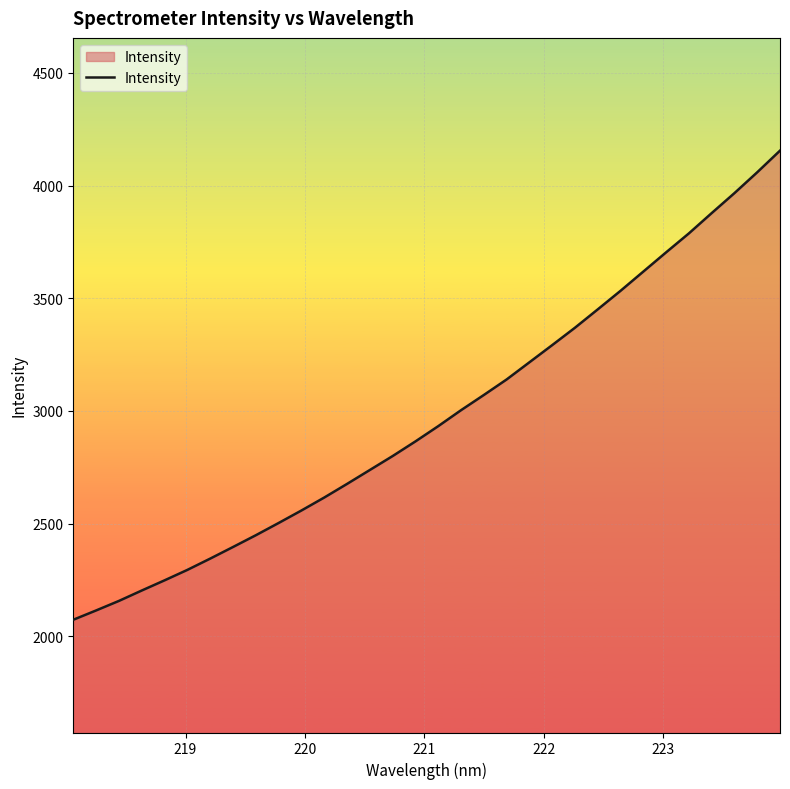

What is the minimum value shown in the chart?

2074.2